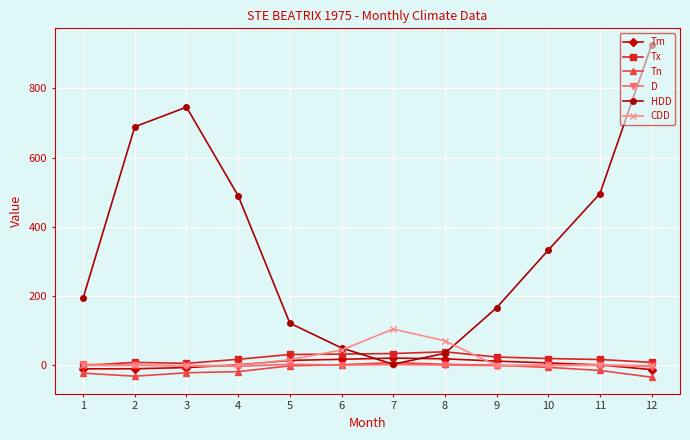

Where is the first local maximum for HDD?

3